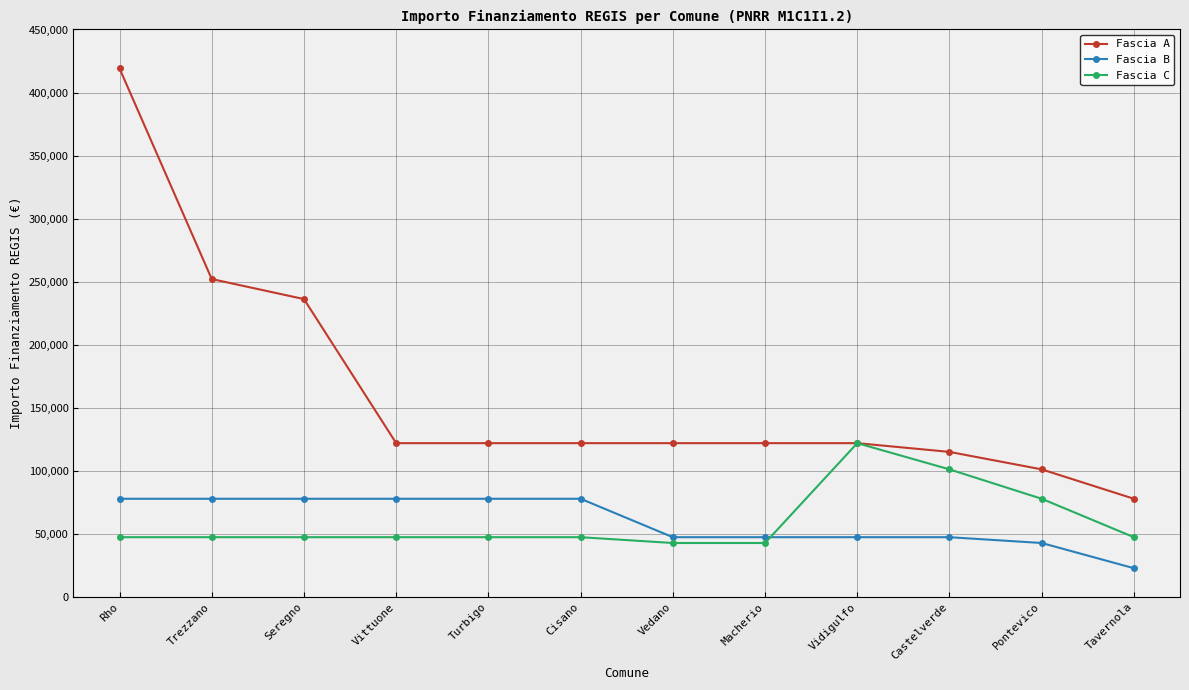

Read the Fascia C value at Pontevico, to the nearest 100.

77900